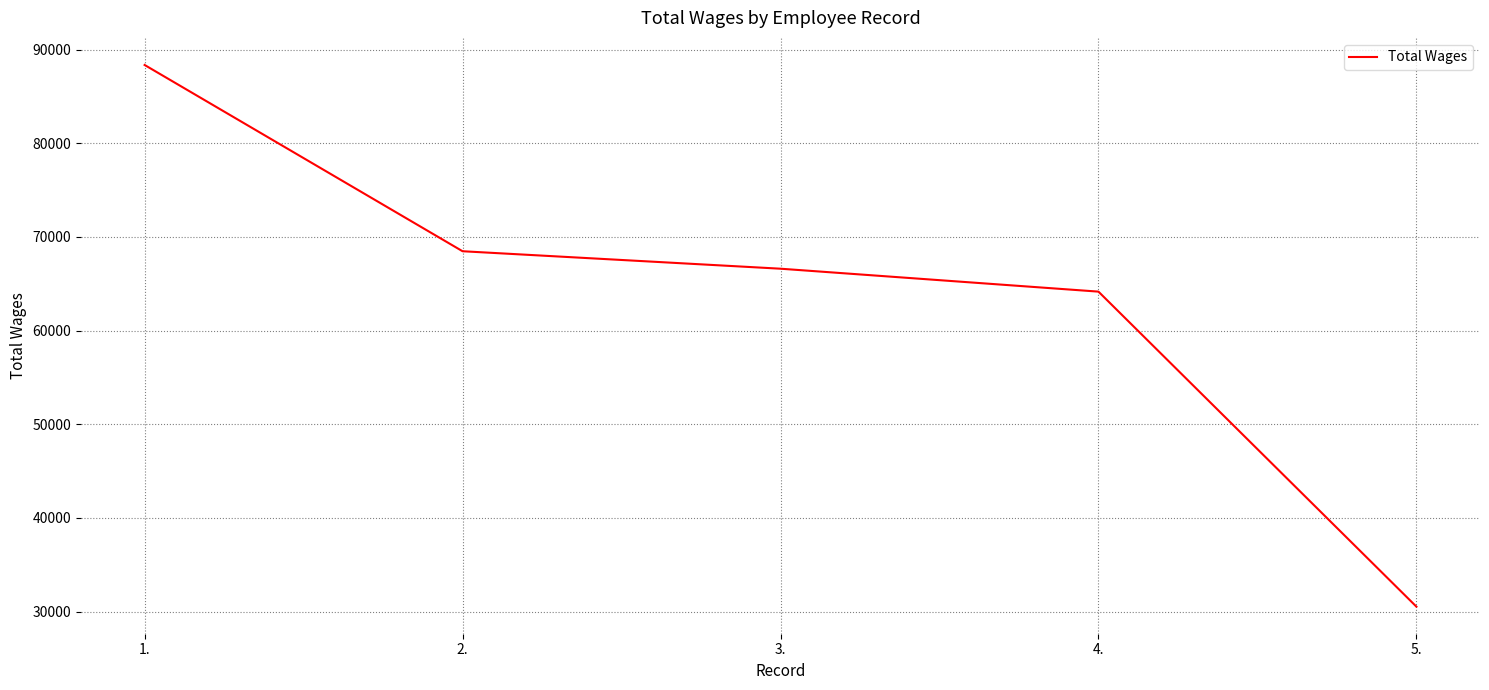

What is the sum of the values at 3. and 4.?

130774